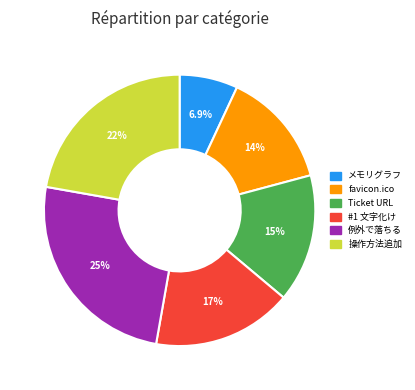

Does any single category account for the majority?

No